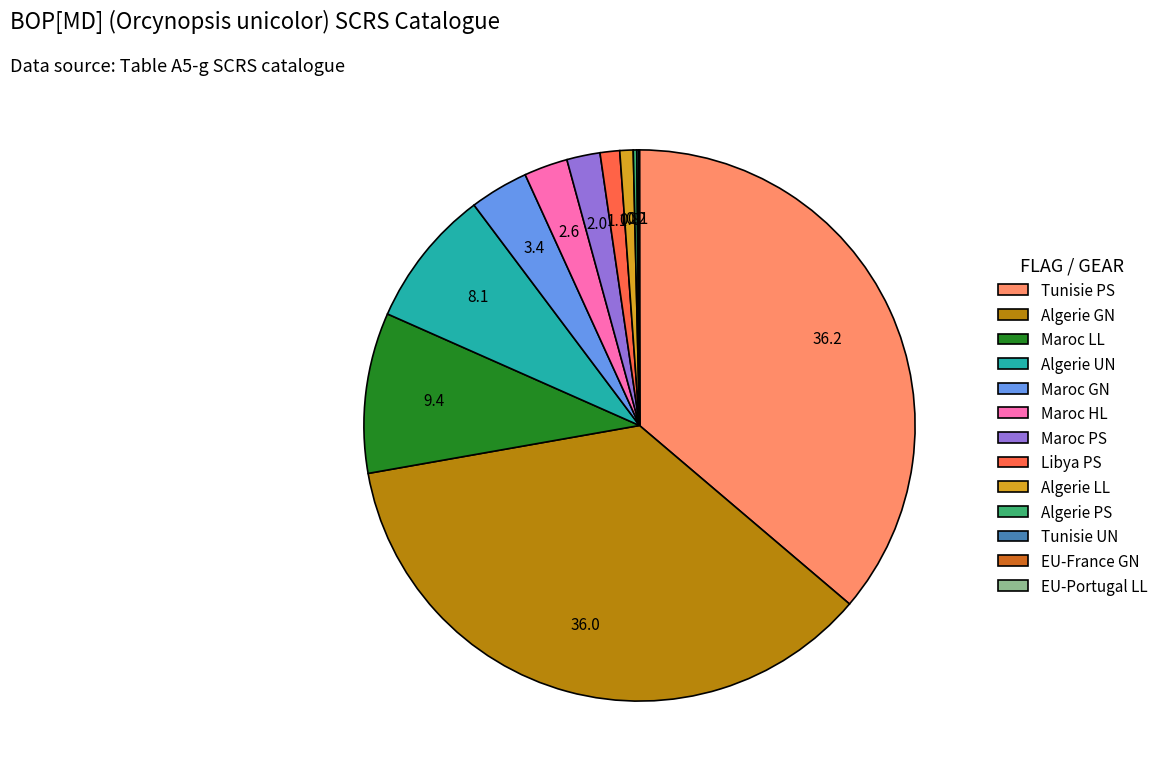

Is it true that Tunisie PS is 50% of the pie?

False